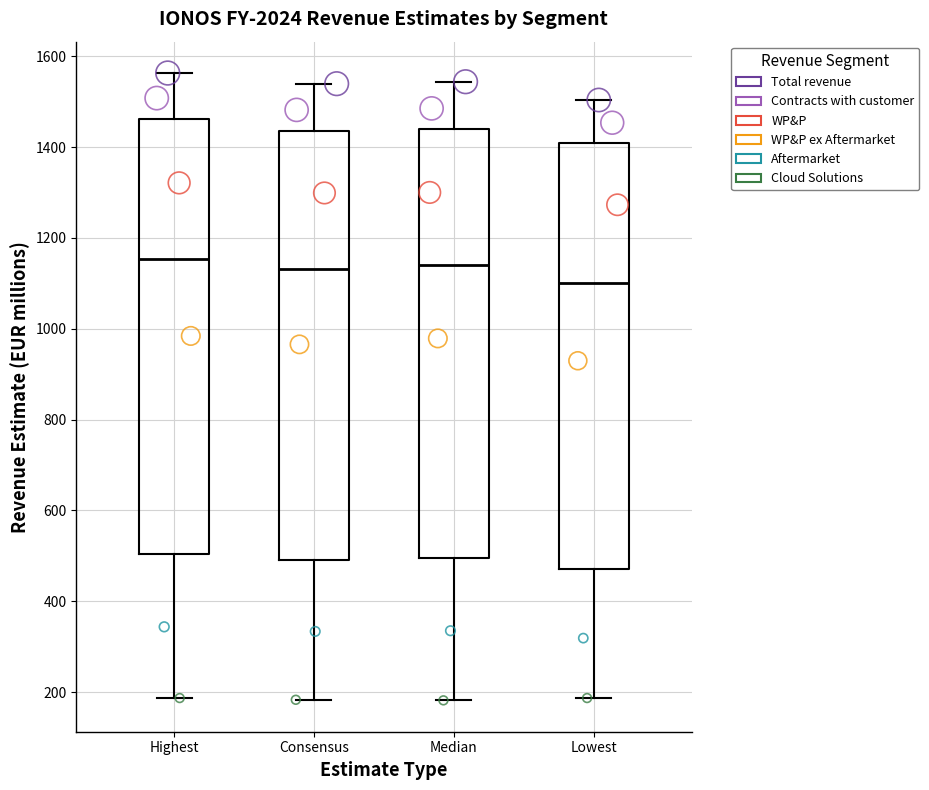

Reading left to right, read every box against the y-axis: the position of its median line, the range the box covers, and the ends of its whiskers. The values are not printed on the chart, so give them approximately, as read against the axis.

Highest: median 1160, box 500 to 1460, whiskers 180 to 1560
Consensus: median 1140, box 500 to 1440, whiskers 180 to 1540
Median: median 1140, box 500 to 1440, whiskers 180 to 1540
Lowest: median 1100, box 480 to 1400, whiskers 180 to 1500